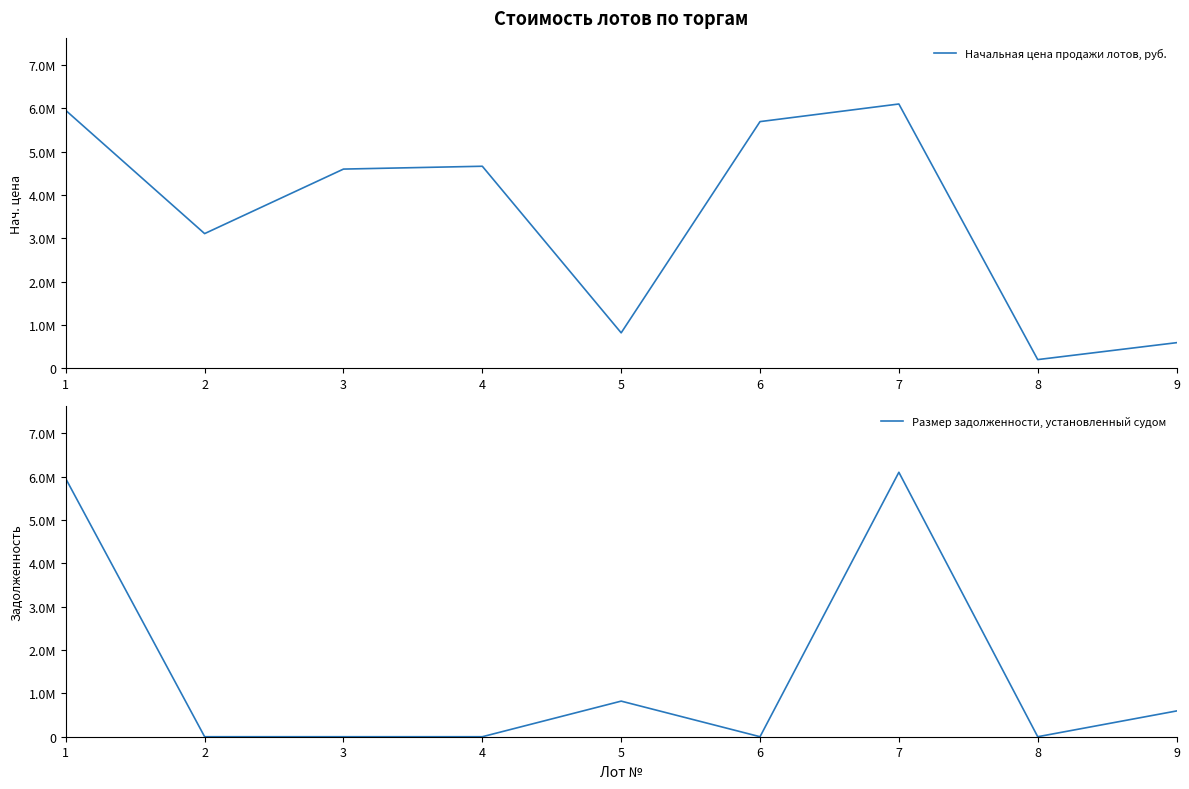

True or false: Начальная цена продажи лотов, руб. and Размер задолженности, установленный судом cross at least once.

False